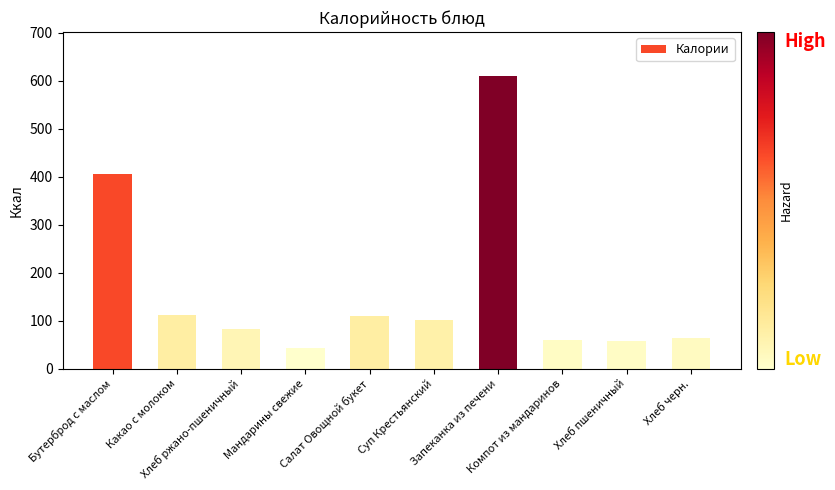

Approximately how many times larger is the value at Бутерброд с маслом compared to Суп Крестьянский?

4.0